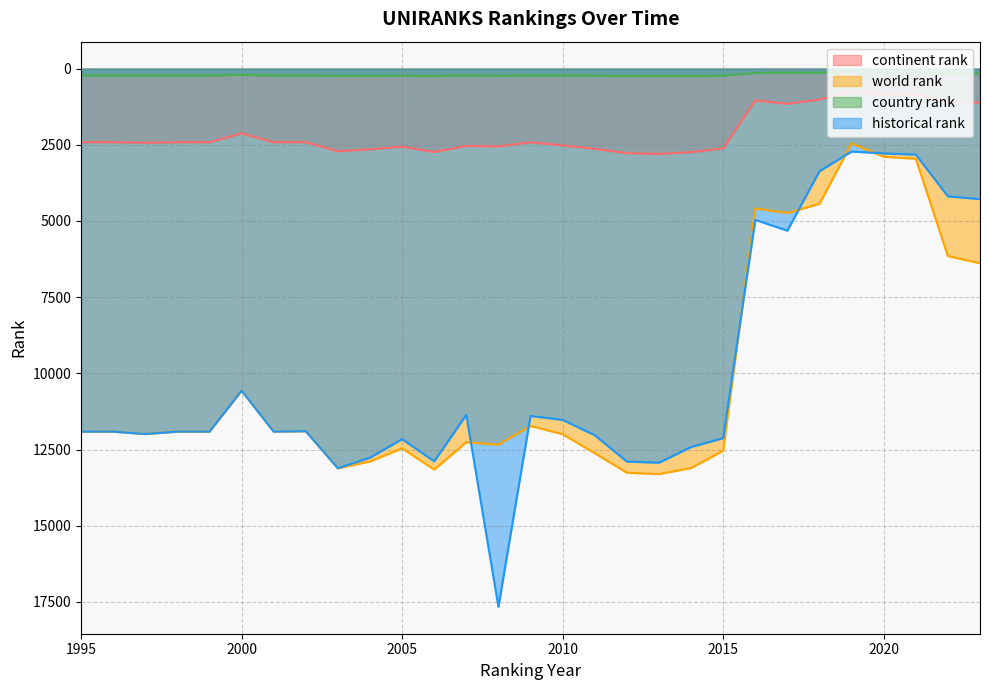

Reading left to right, what are all the values shown in this chart?

continent rank: 2416	2417	2434	2417	2417	2125	2417	2414	2710	2650	2562	2739	2535	2553	2416	2519	2633	2773	2801	2744	2618	1045	1156	1019	740	843	845	1088	1116
world rank: 11910	11910	11989	11910	11910	10566	11910	11895	13113	12889	12459	13156	12259	12339	11724	11994	12620	13257	13303	13105	12538	4589	4738	4436	2450	2894	2959	6151	6386
country rank: 228	228	229	228	228	208	228	228	238	238	236	243	226	238	225	229	234	246	244	244	234	142	135	136	114	123	121	166	166
historical rank: 11910	11910	11989	11910	11910	10566	11910	11895	13113	12765	12157	12884	11361	17658	11396	11525	12029	12894	12930	12416	12125	4964	5317	3367	2723	2782	2822	4192	4282